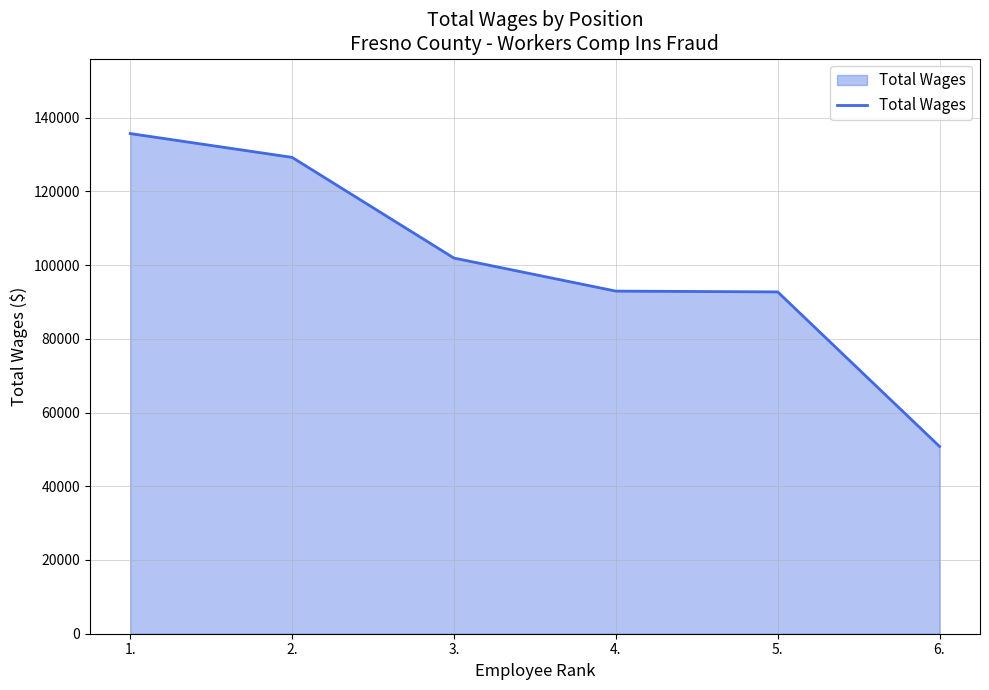

True or false: the data shows 19832 at 6..

False